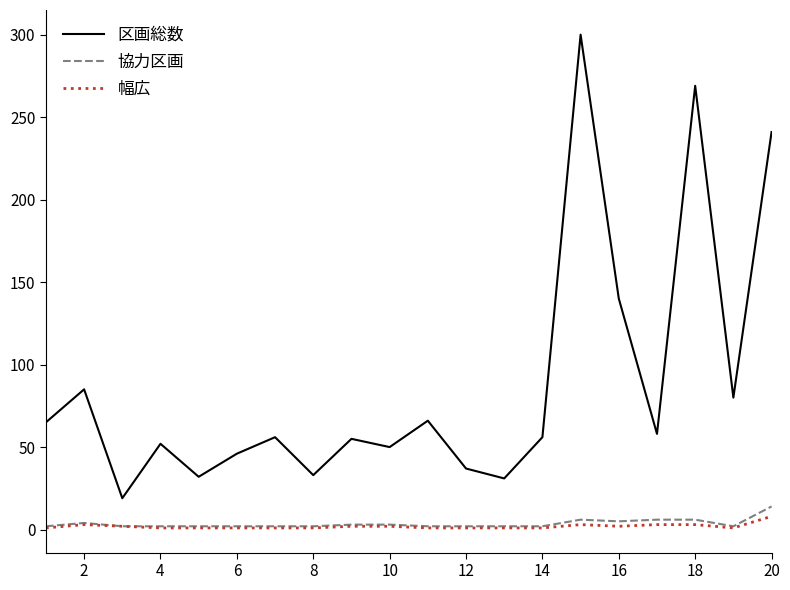

Which series has the widest spread of values?

区画総数